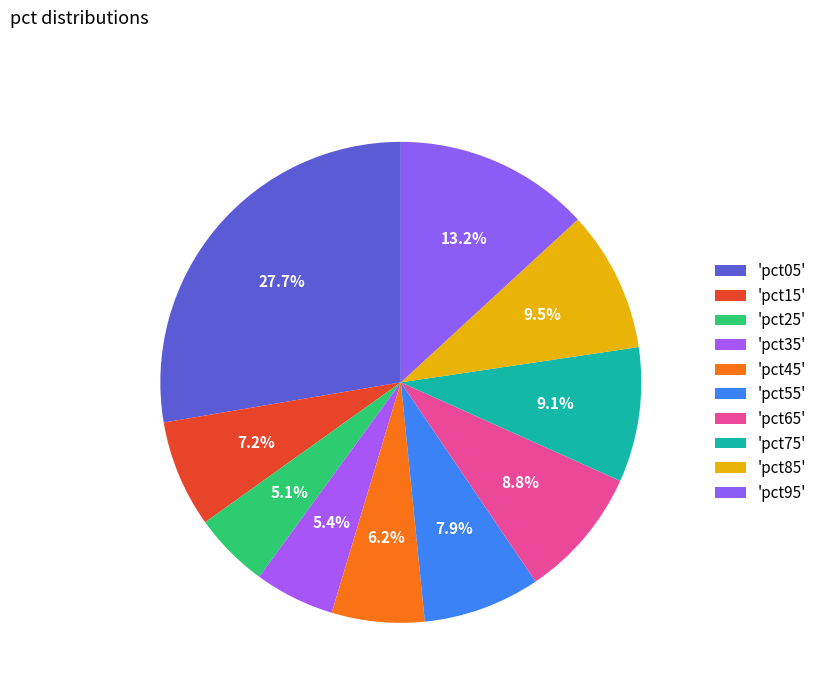

Count the number of slices in the pie.

10